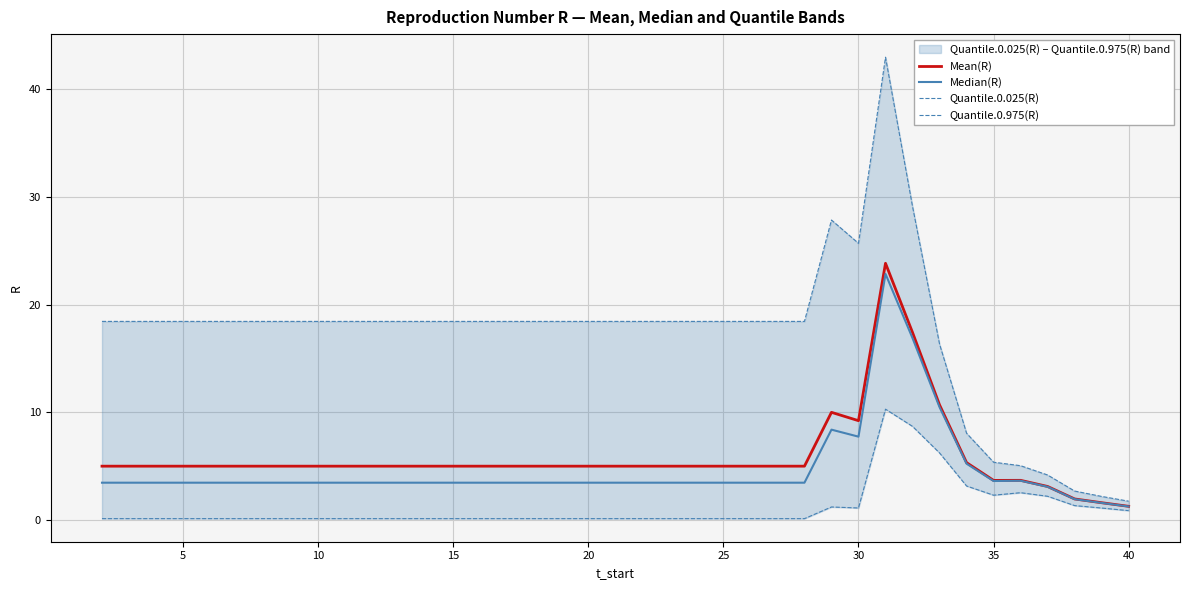

What is the maximum value for Mean(R)?

23.8